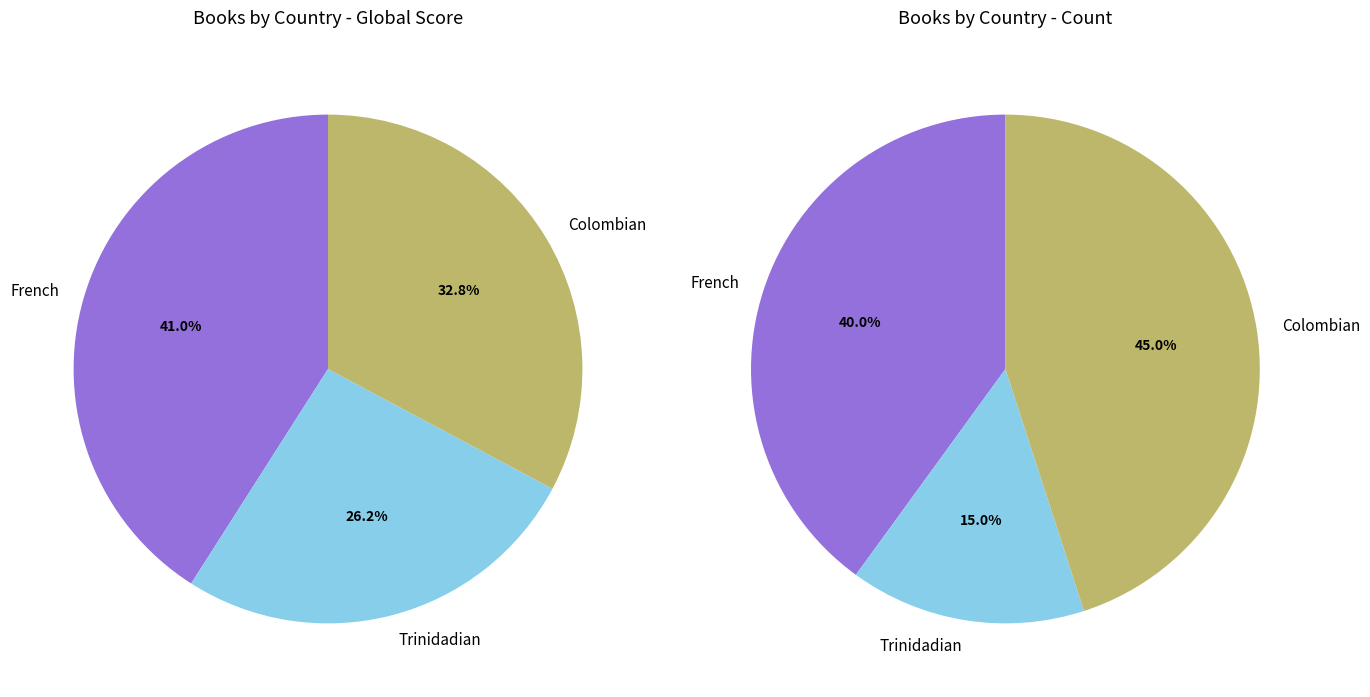

How many slices are in this pie chart?

3